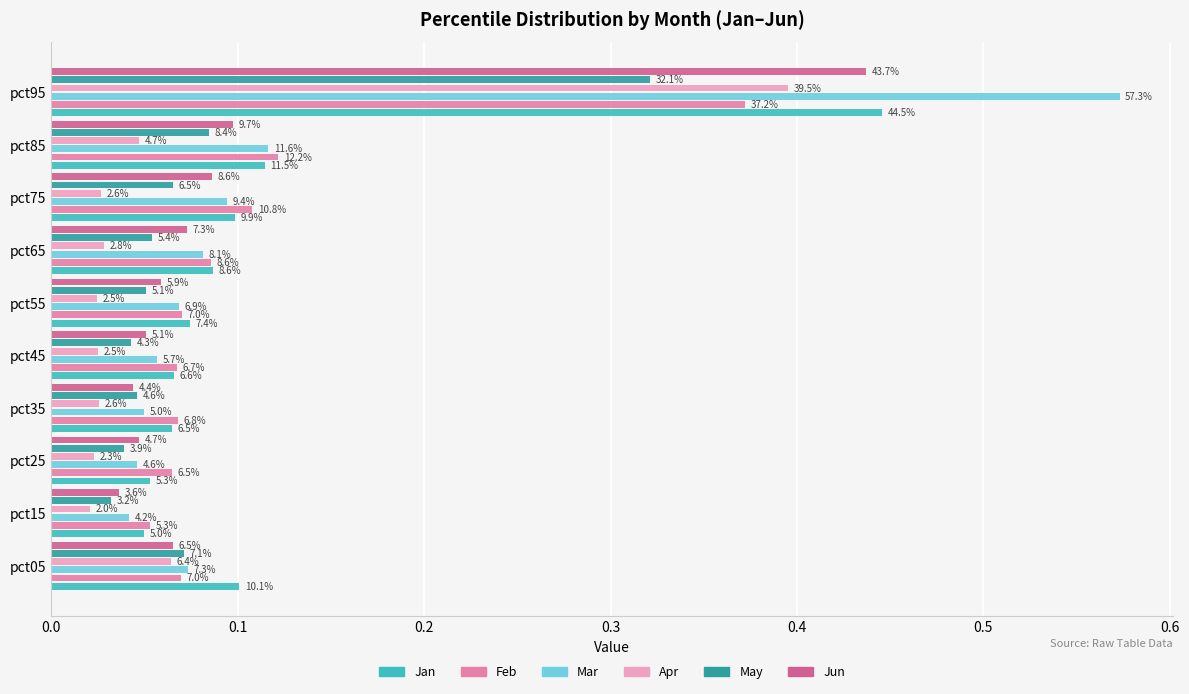

What position from the left is 0.0?

1